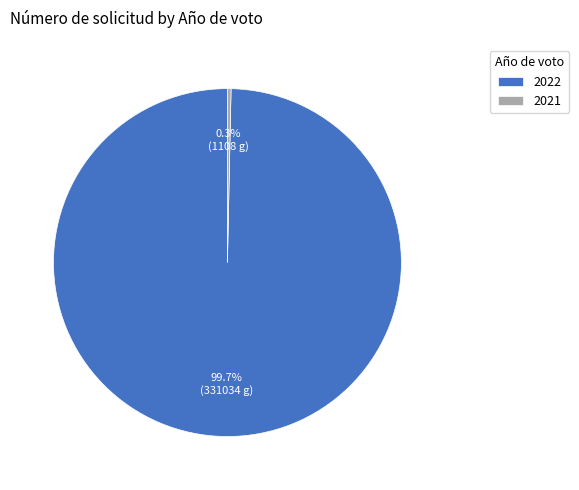

Approximately how many times larger is the value at 2022 compared to 2021?

298.7